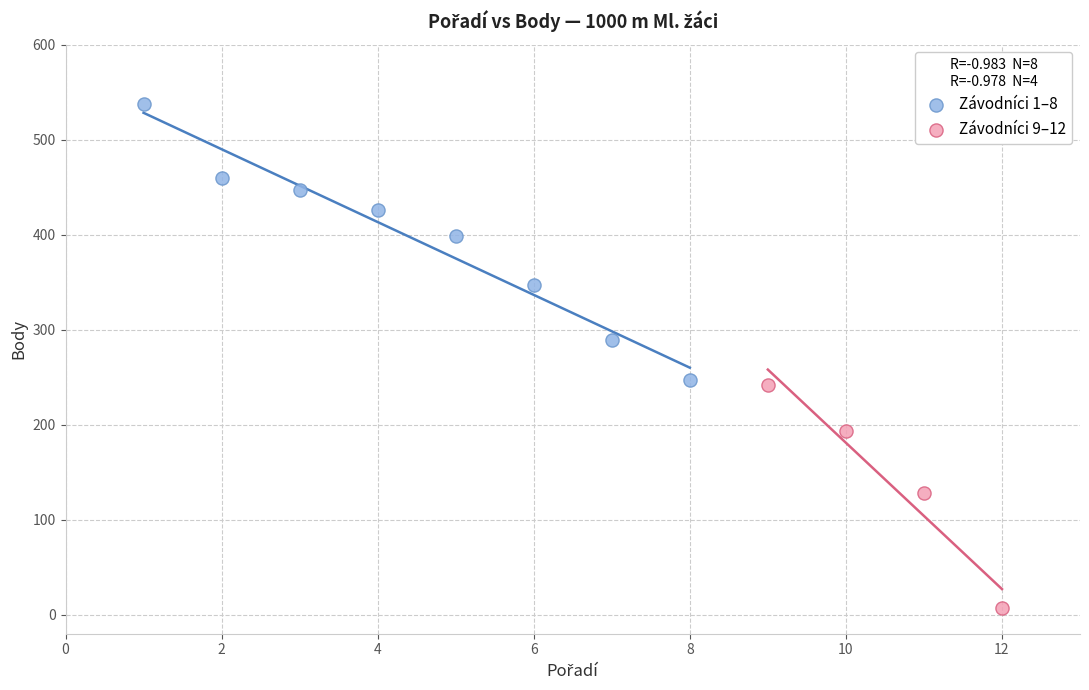

Which series has the largest Y range (max minus min)?

Závodníci 1–8